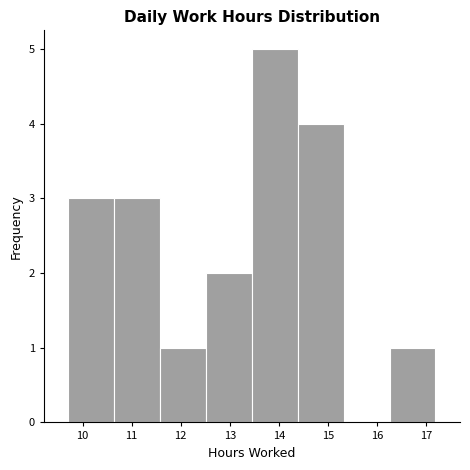

Which range on the x-axis has the tallest bar?

13.5 to 14.4